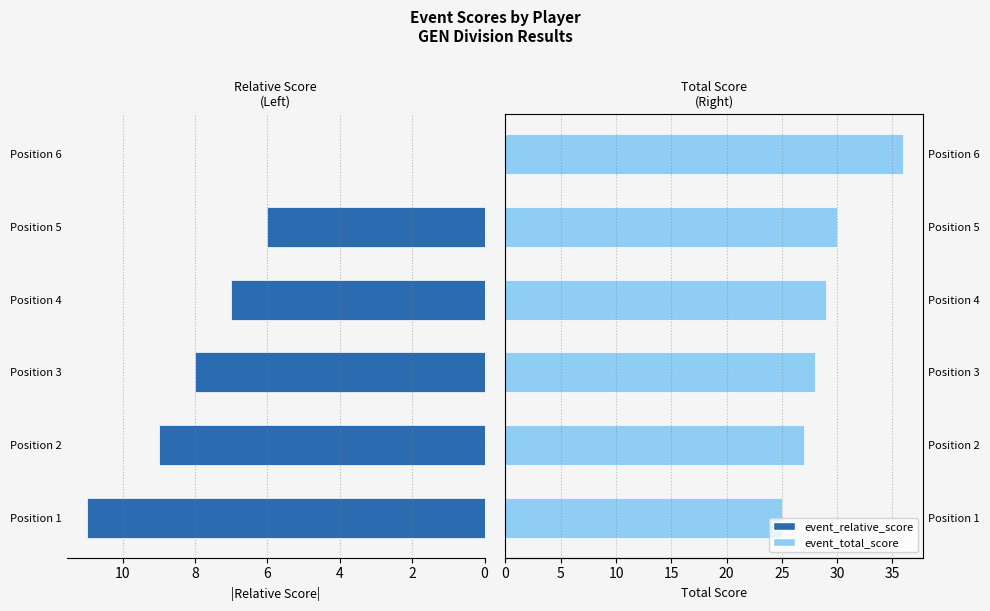

How many values in the event_relative_score series are below 8?

3